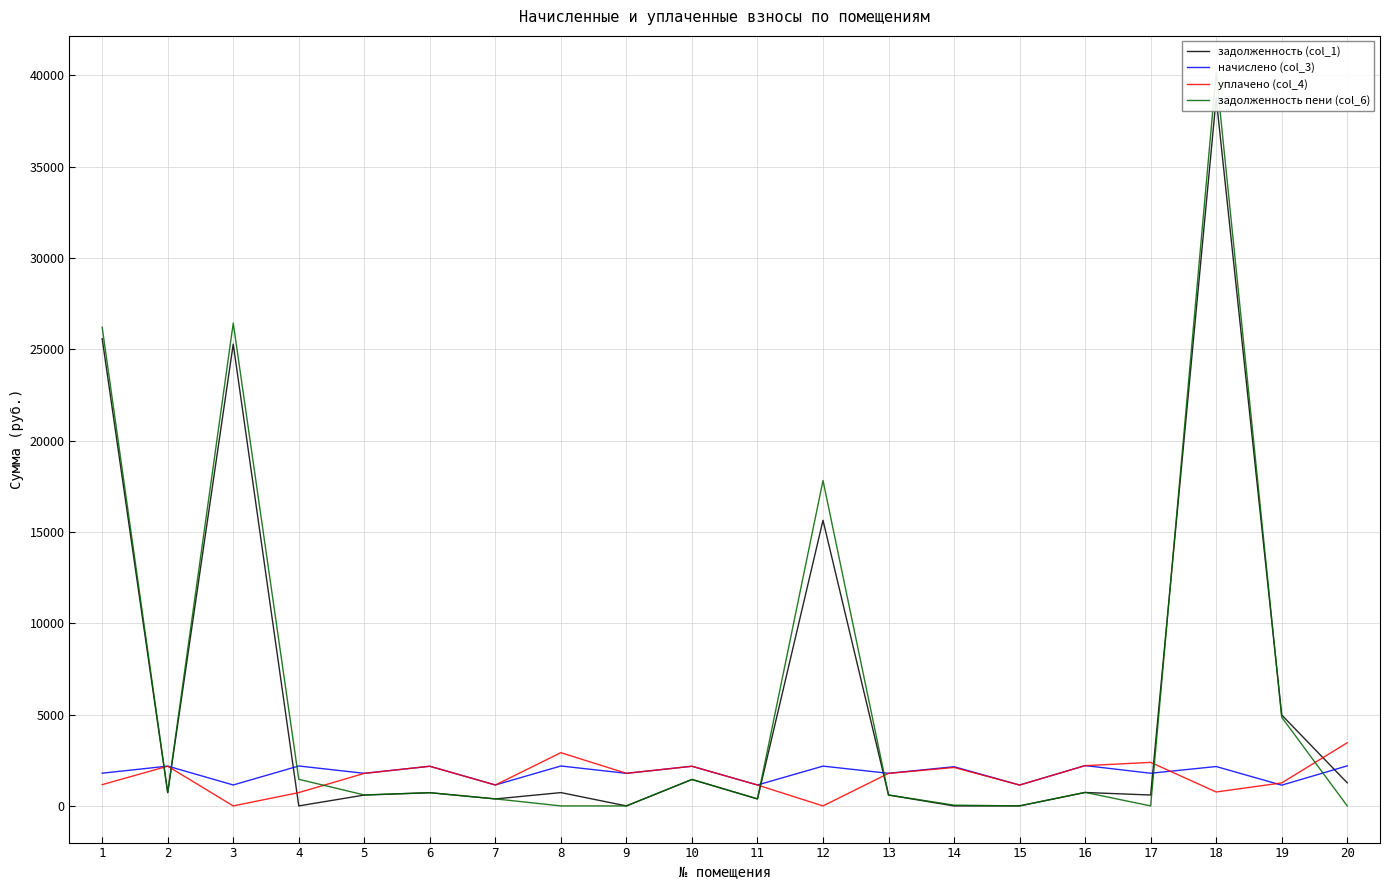

Where is the first local maximum for уплачено (col_4)?

2